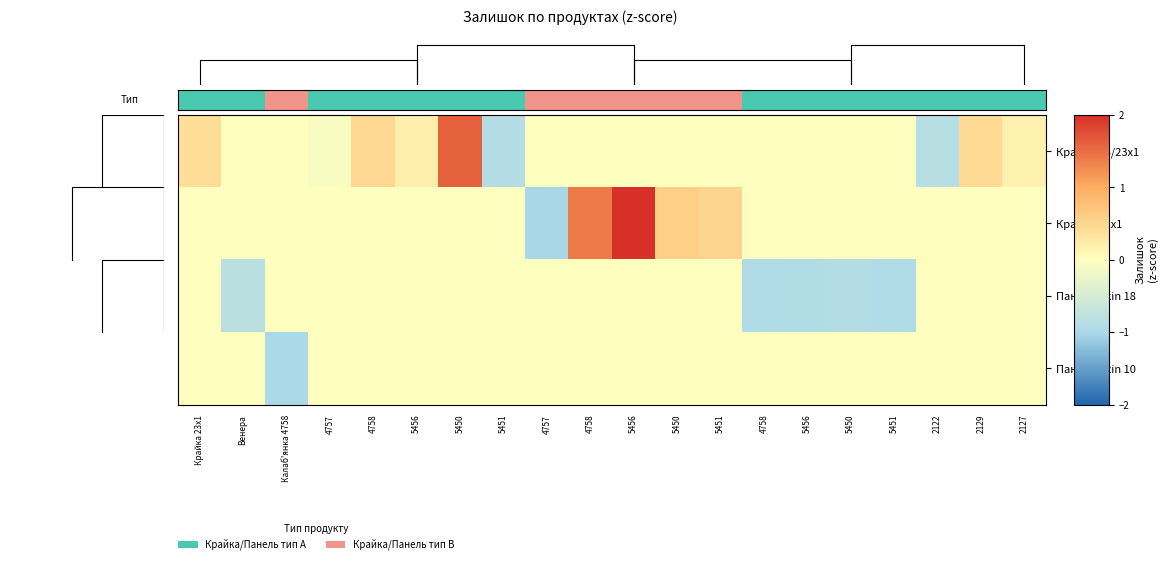

How many values in Панель Skin 18 are below zero?

5